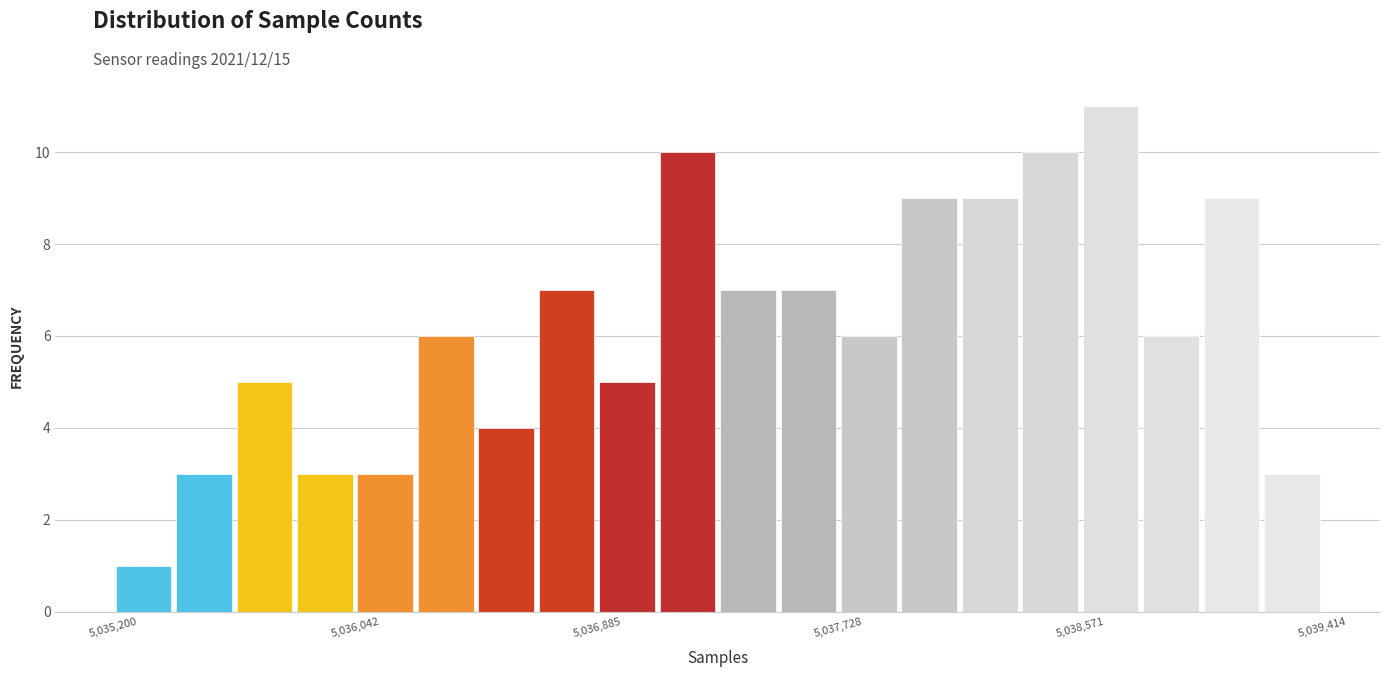

Around what value on the x-axis is the tallest bar? Give the approximate position of its centre, as read against the axis.

5038700